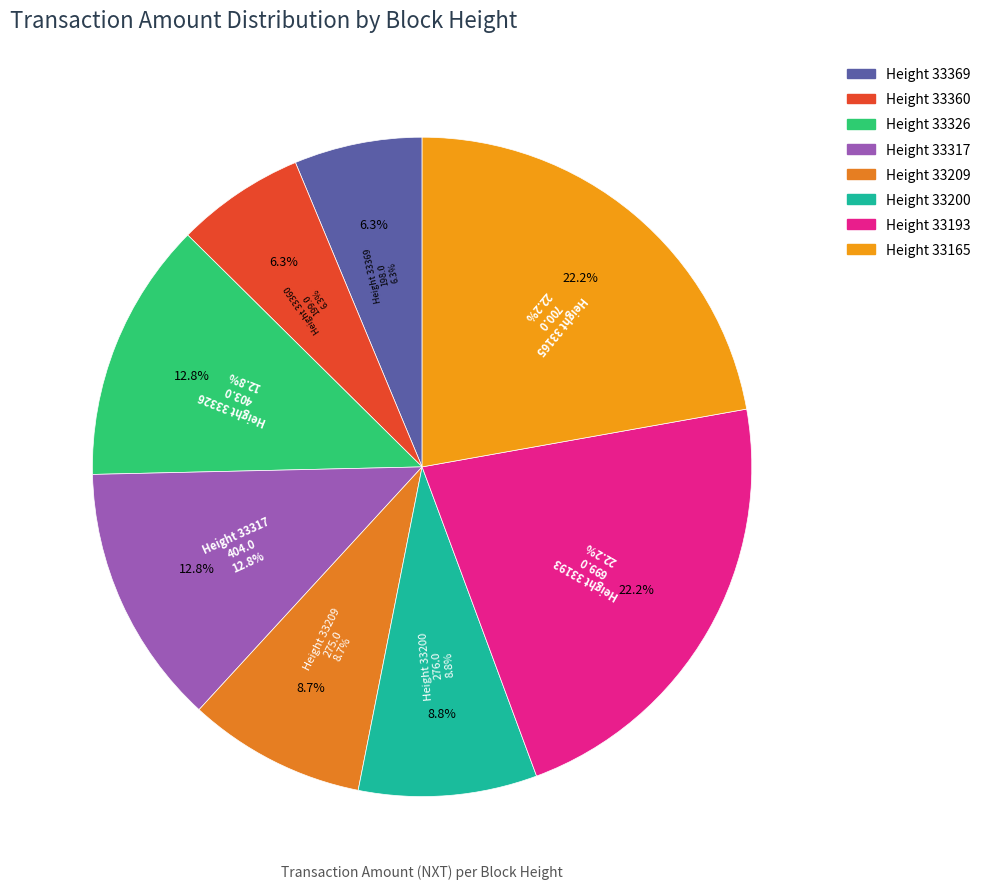

What is the change in value from Height 33360 to Height 33193?

+500